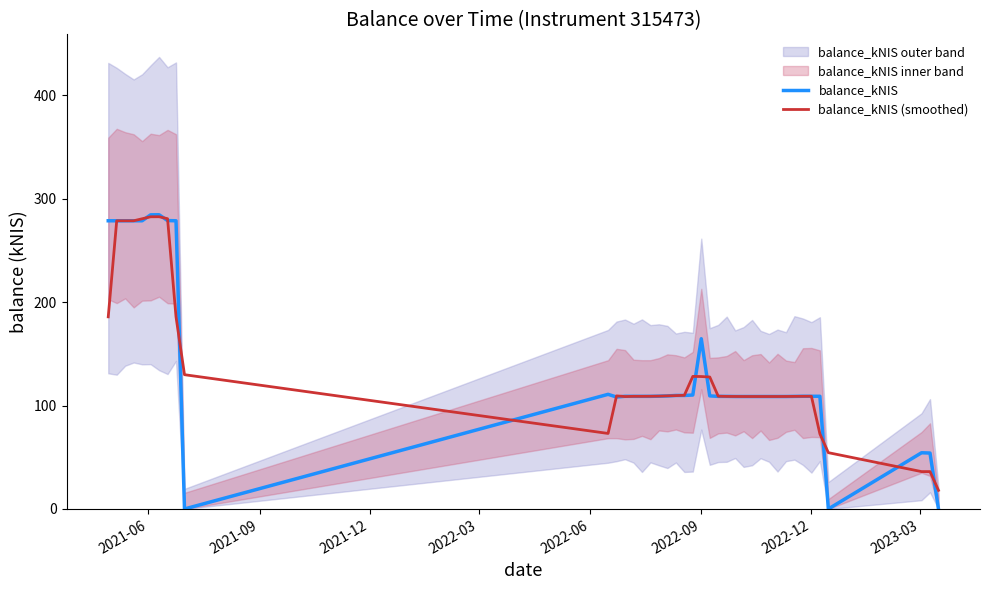

What is the lowest value of the balance_kNIS (smoothed) series?

18.0